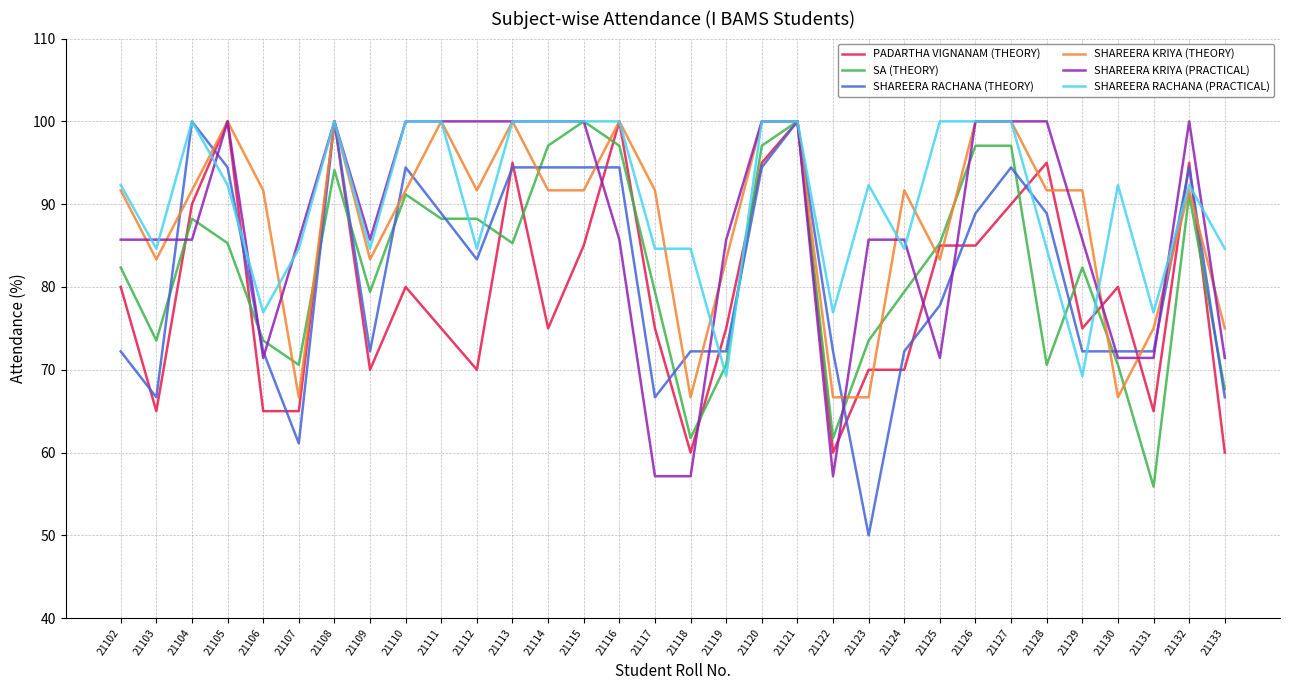

Rank the series at 21123 from highest to lowest value.

SHAREERA RACHANA (PRACTICAL), SHAREERA KRIYA (PRACTICAL), SA (THEORY), PADARTHA VIGNANAM (THEORY), SHAREERA KRIYA (THEORY), SHAREERA RACHANA (THEORY)